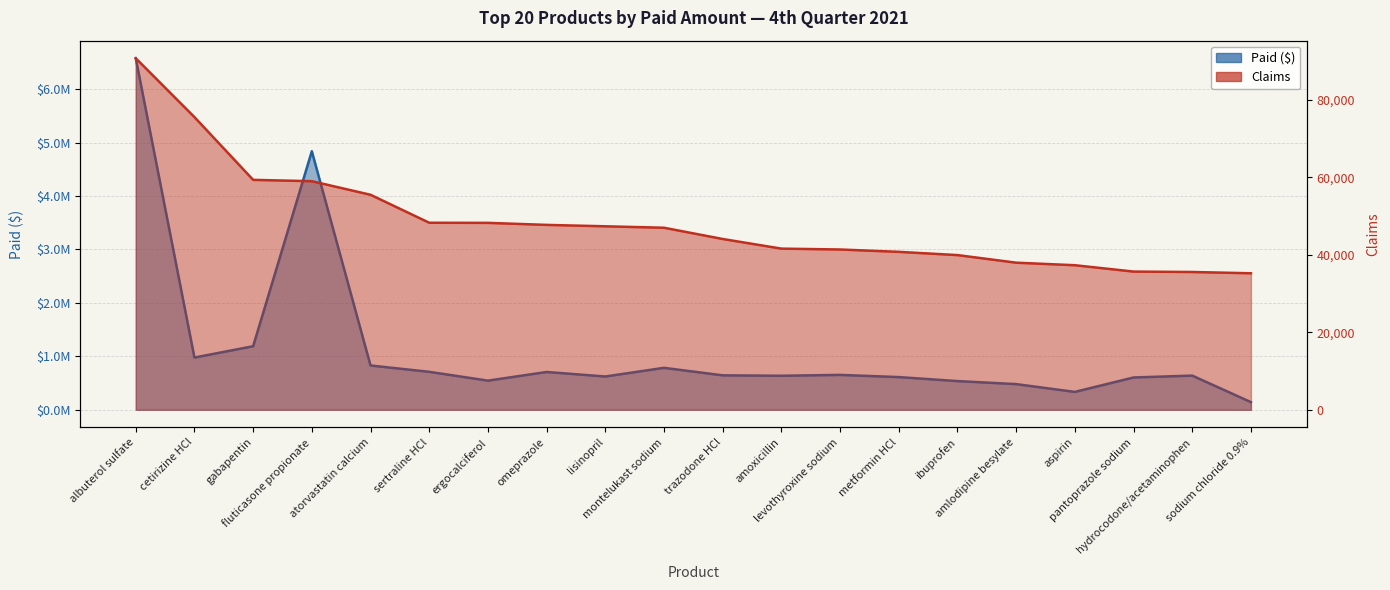

What is the label of the 7th point from the right?

metformin HCl